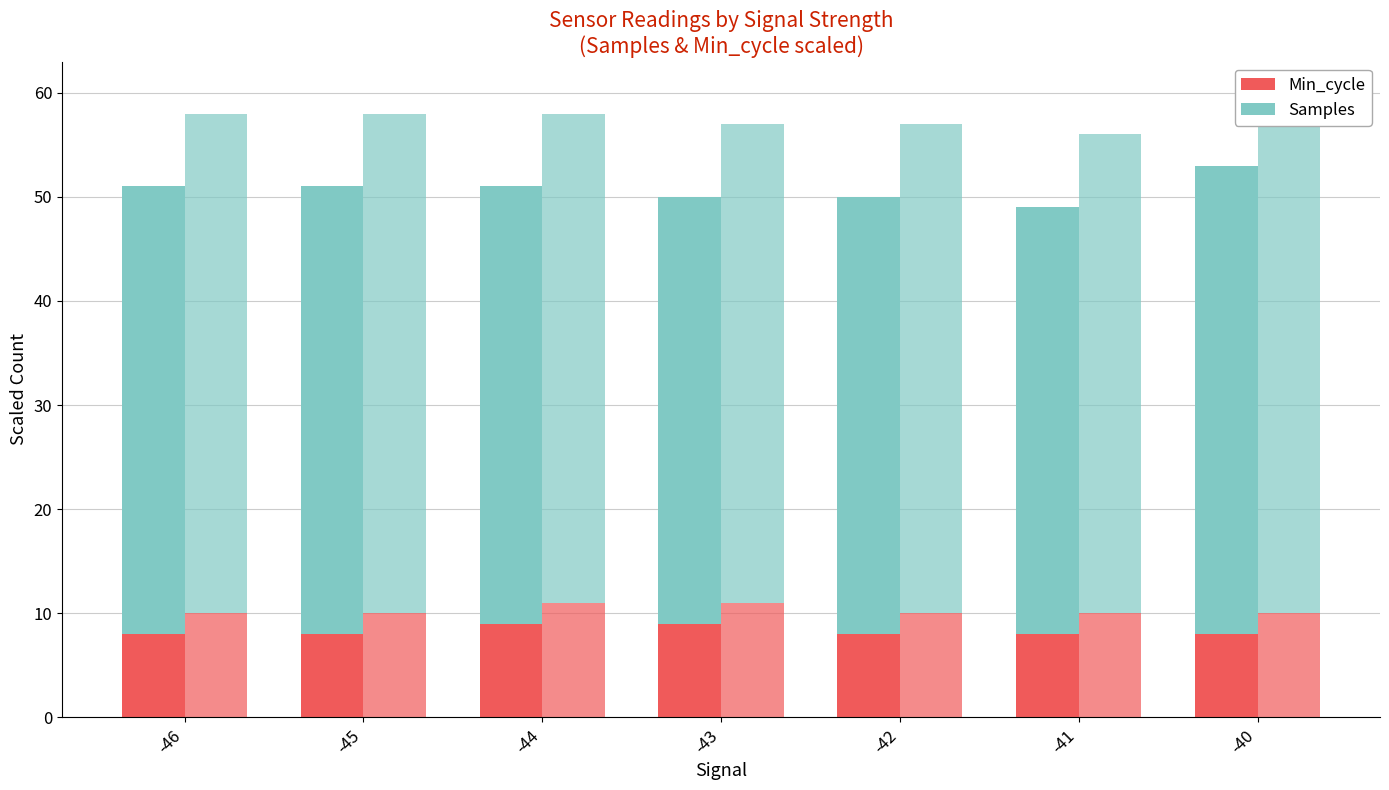

What is the approximate value of Min_cycle+2 (scaled) at -42?

10